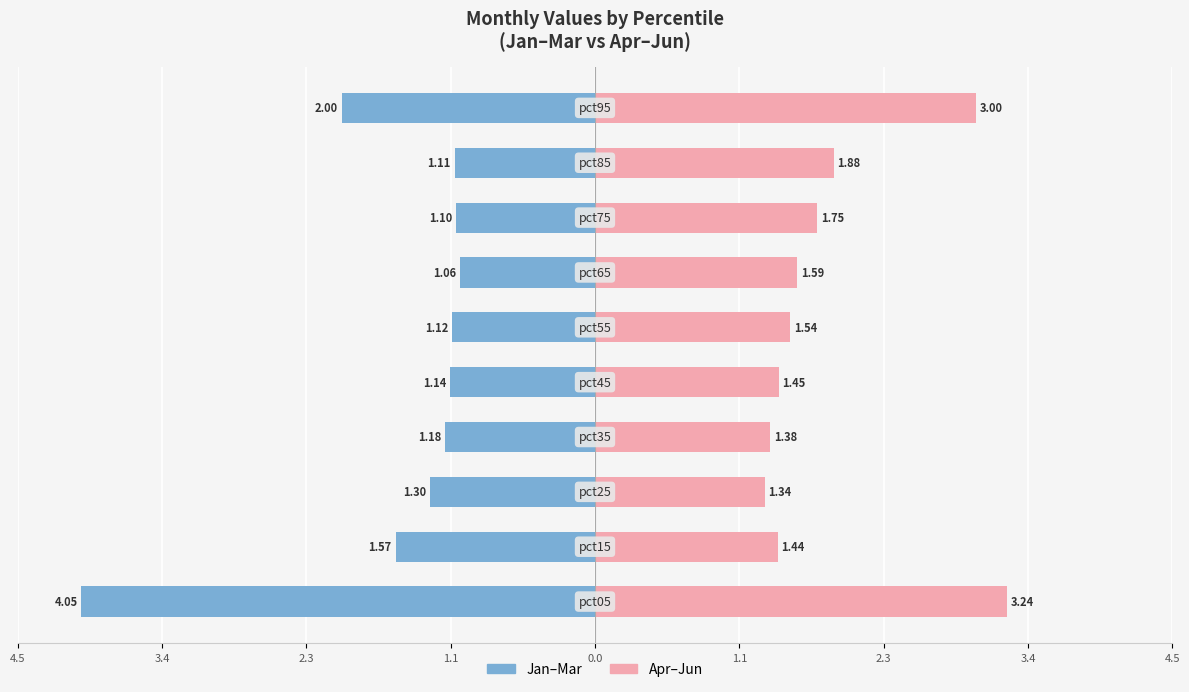

How many series are shown in this chart?

2